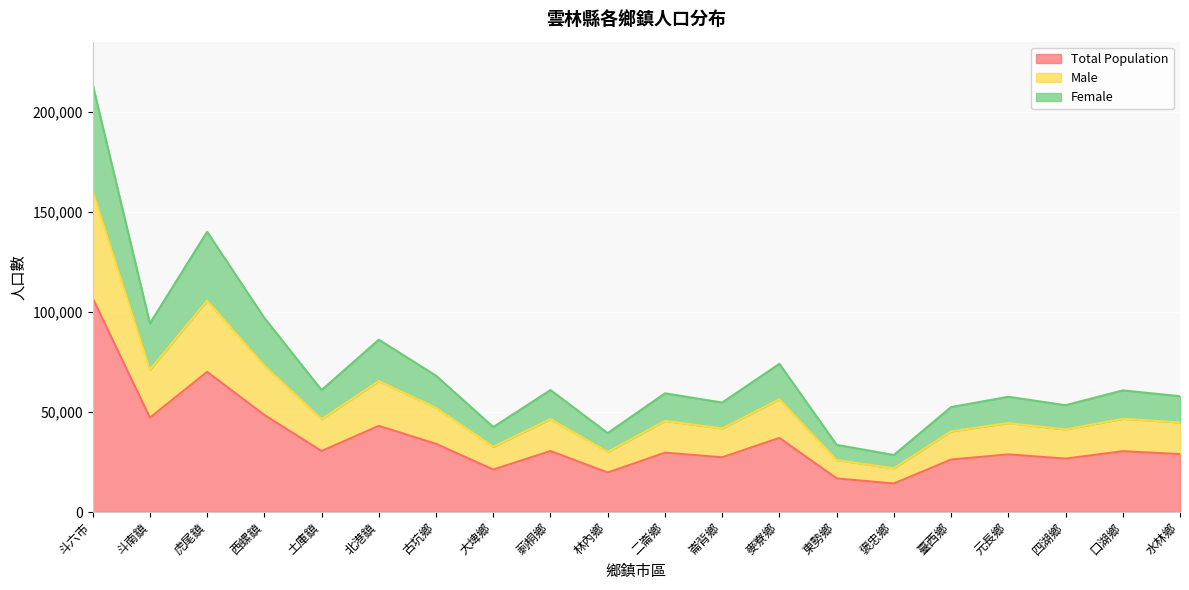

Does the chart display data point markers on the line(s)?

No